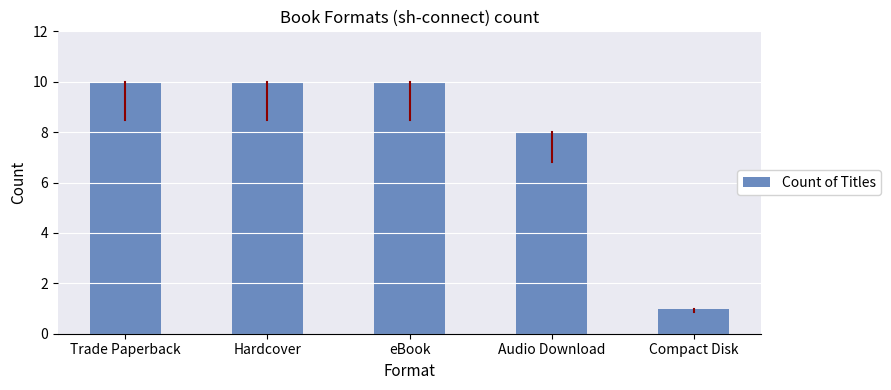

What is the greatest value displayed?

10